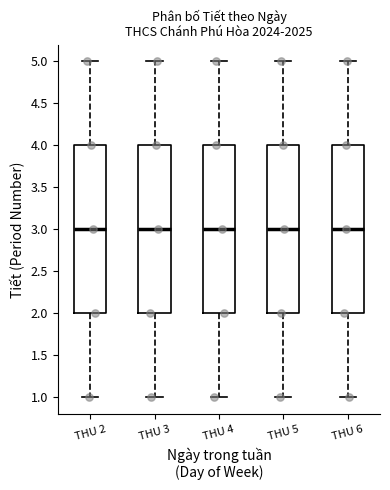

Reading left to right, read every box against the y-axis: the position of its median line, the range the box covers, and the ends of its whiskers. The values are not printed on the chart, so give them approximately, as read against the axis.

THU 2: median 3, box 2 to 4, whiskers 1 to 5
THU 3: median 3, box 2 to 4, whiskers 1 to 5
THU 4: median 3, box 2 to 4, whiskers 1 to 5
THU 5: median 3, box 2 to 4, whiskers 1 to 5
THU 6: median 3, box 2 to 4, whiskers 1 to 5